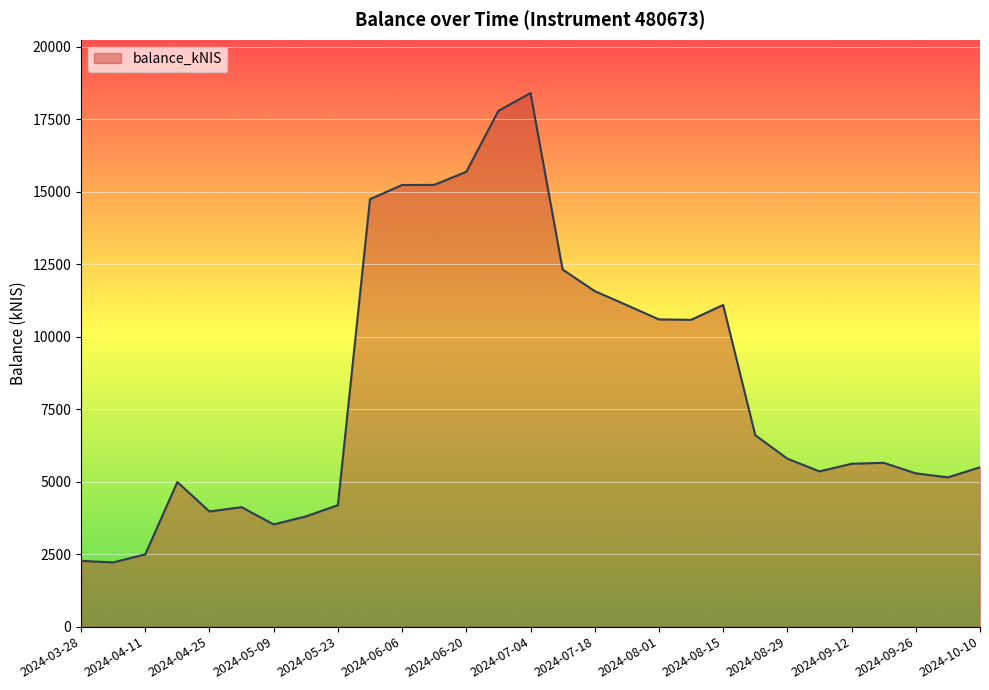

What is the maximum value shown in the chart?

18406.4